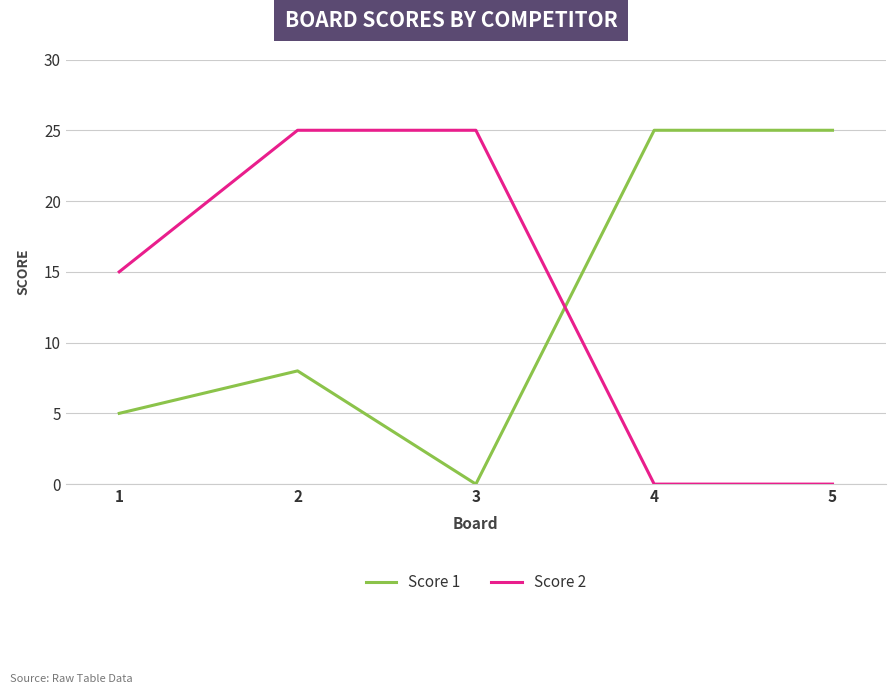

Which series changed the most between 1 and 5?

Score 1